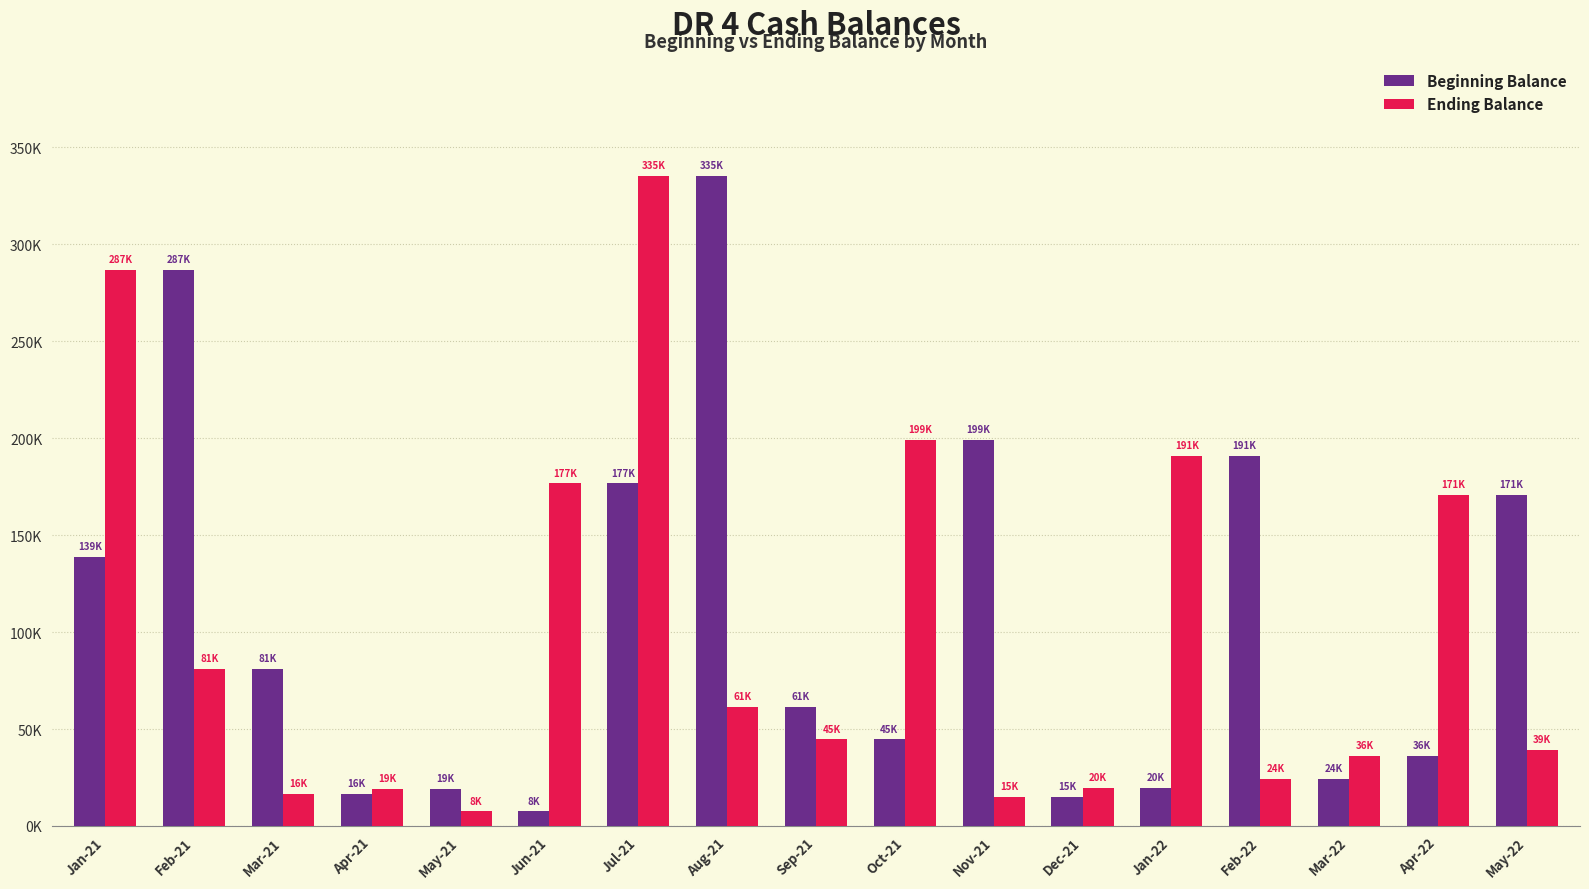

The Ending Balance series shows 140861.5 at Feb-21. True or false?

False